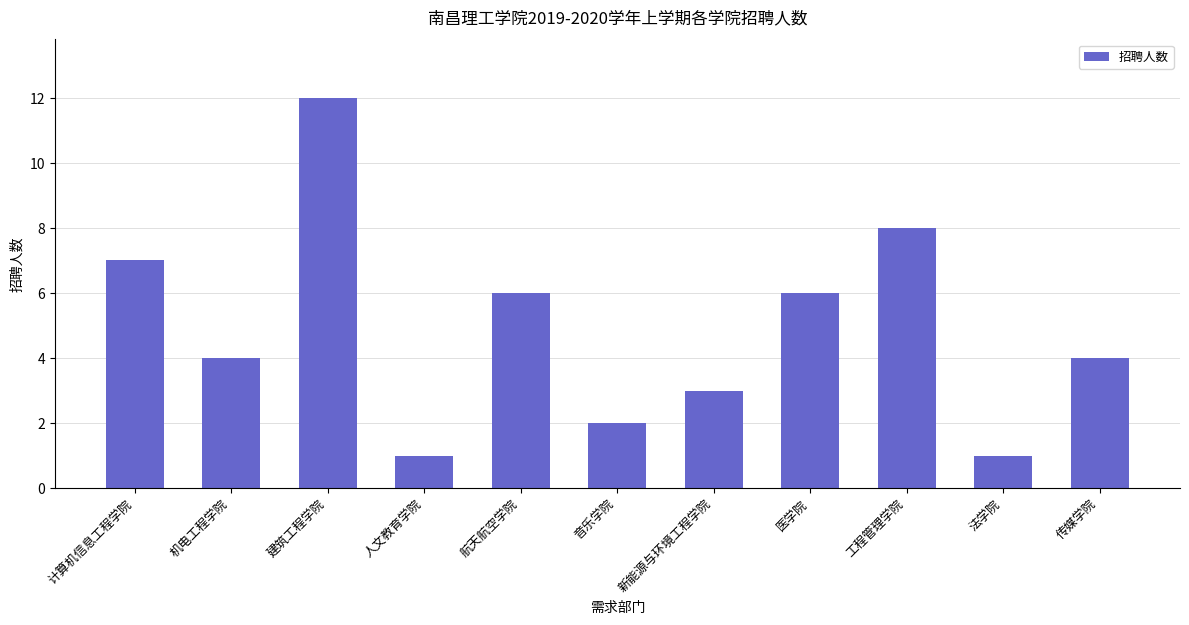

How many bars are there in total?

11